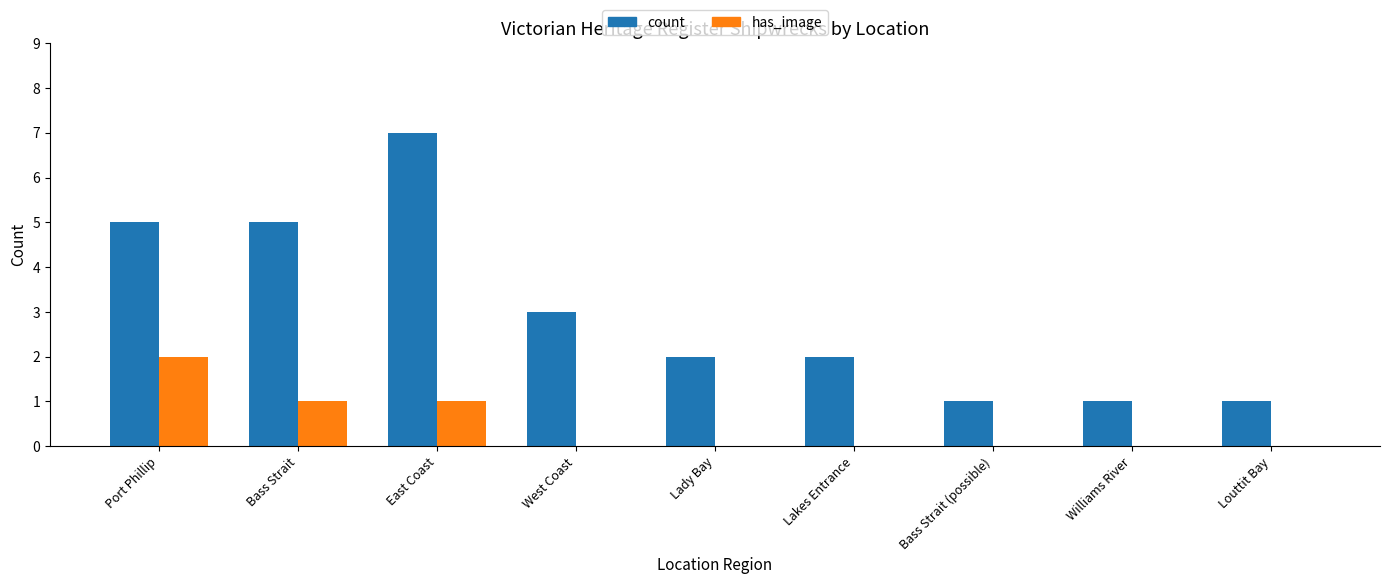

Are the bars grouped side by side (vs. stacked)?

Yes